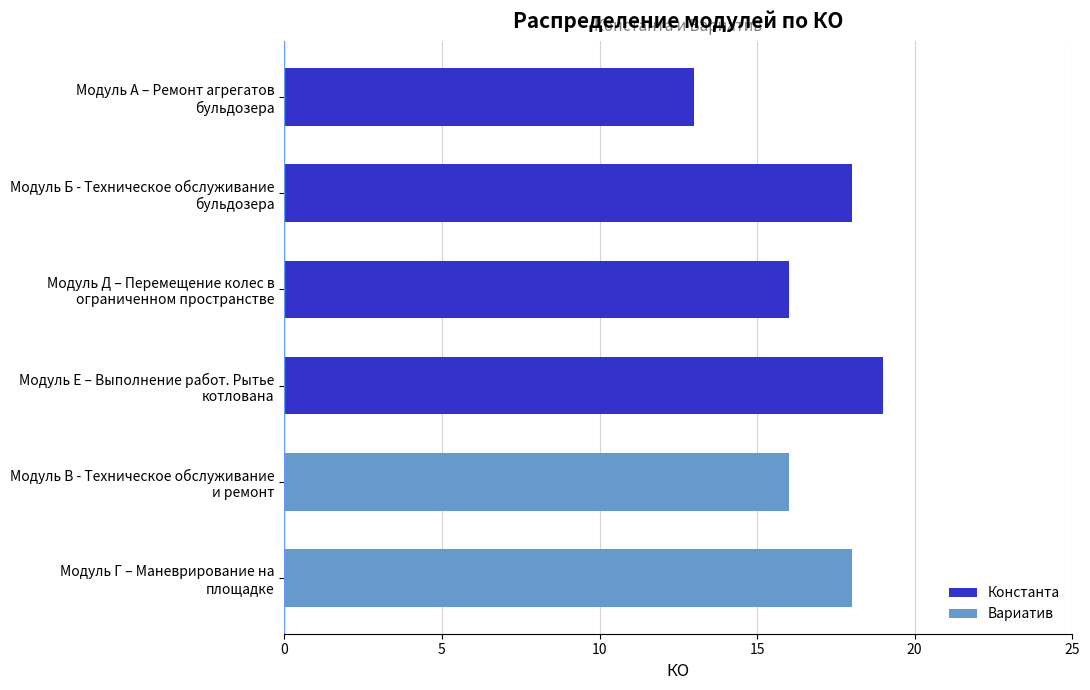

Are the bars horizontal?

Yes